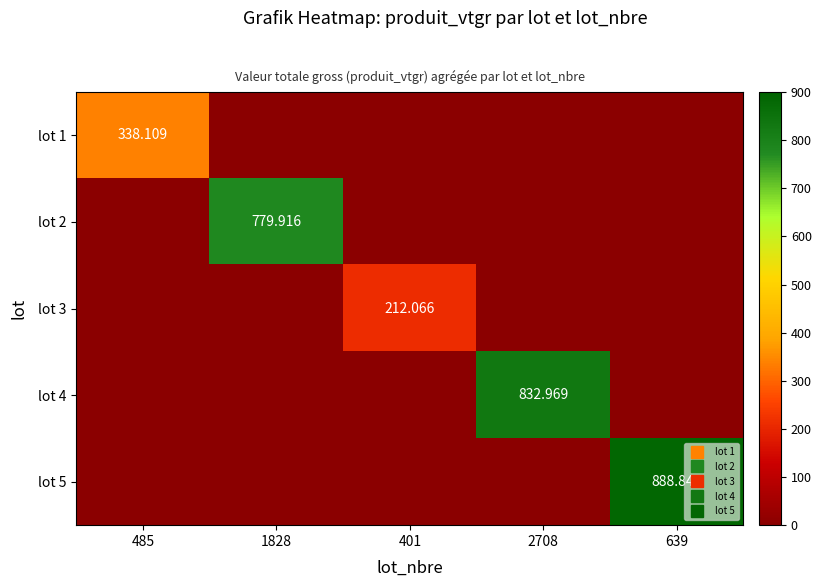

Which series has the widest spread of values?

lot 5